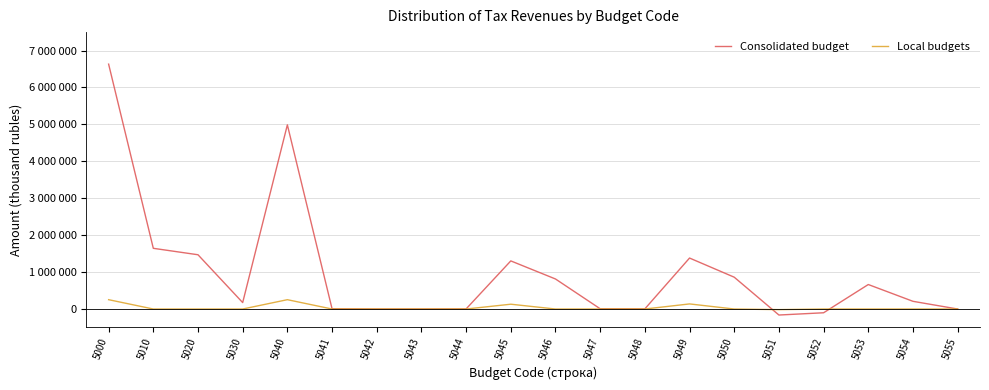

Is the value of Consolidated budget at 5042 greater than the value of Local budgets at 5045?

No